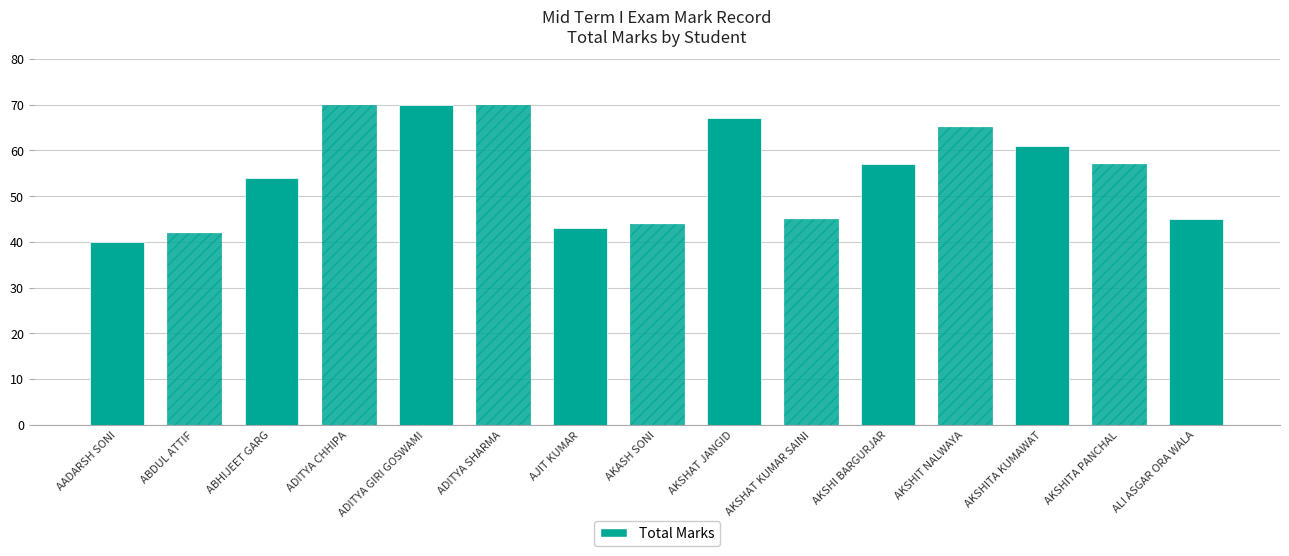

What is the label of the 5th bar from the left?

ADITYA GIRI GOSWAMI